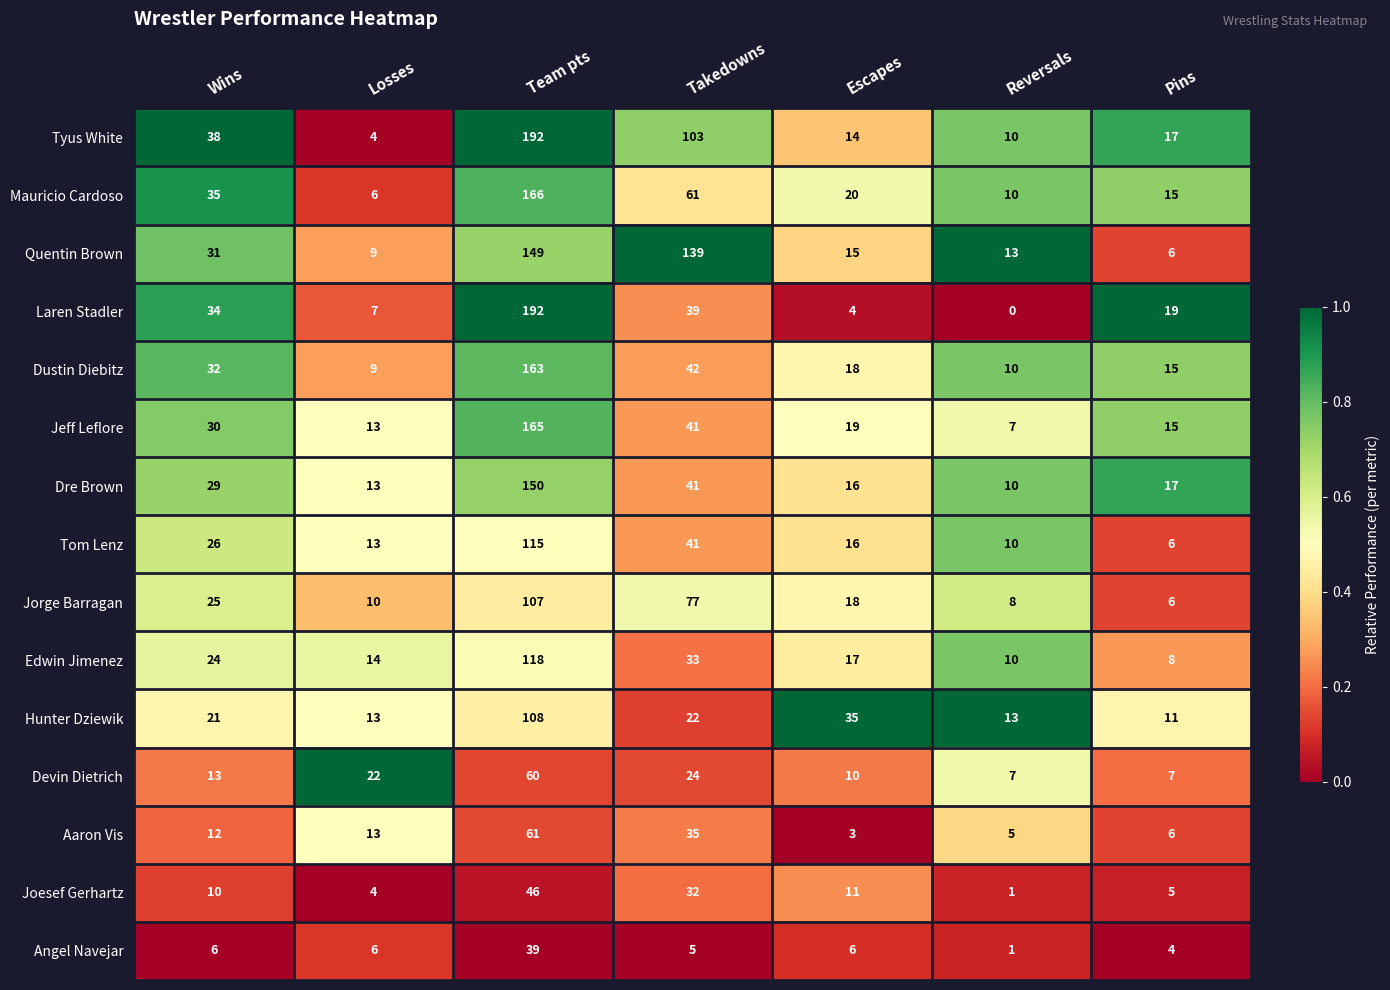

Where is Tyus White nearest to the value 98?

Takedowns